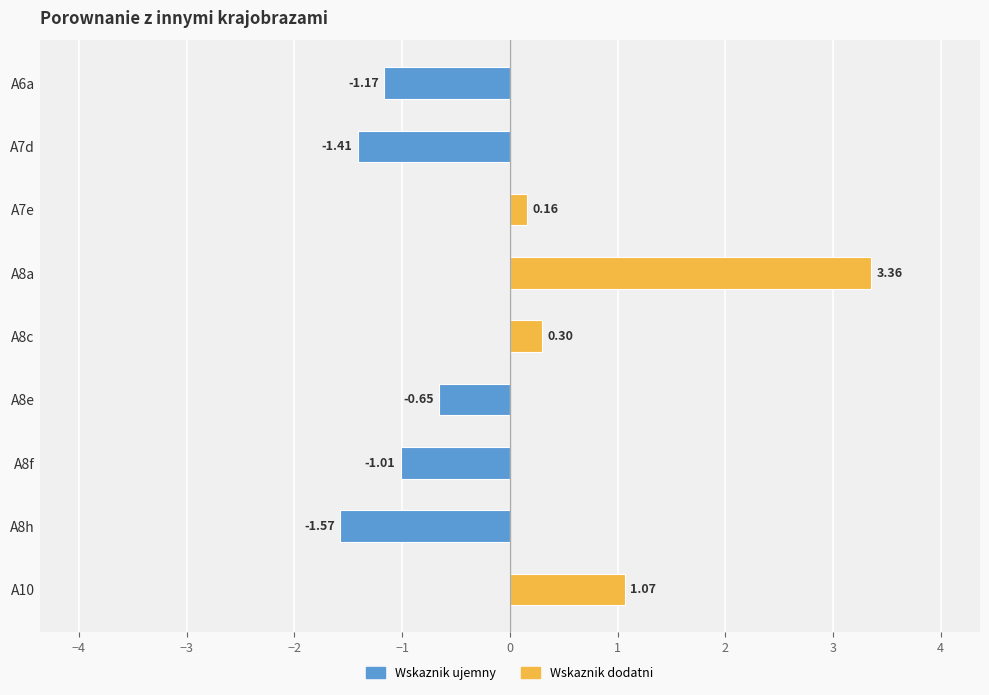

Which category has the lowest value across all series?

A8h